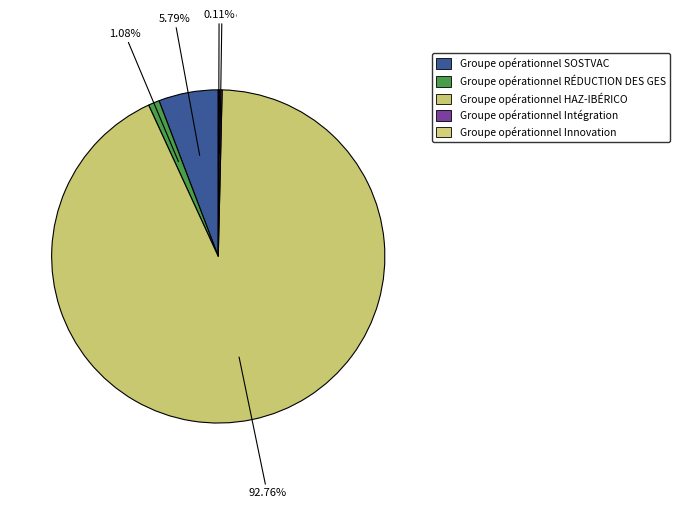

What is the smallest slice in the pie chart?

Groupe opérationnel Innovation